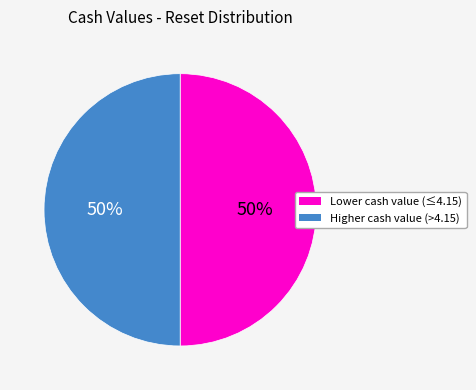

Count the number of slices in the pie.

2